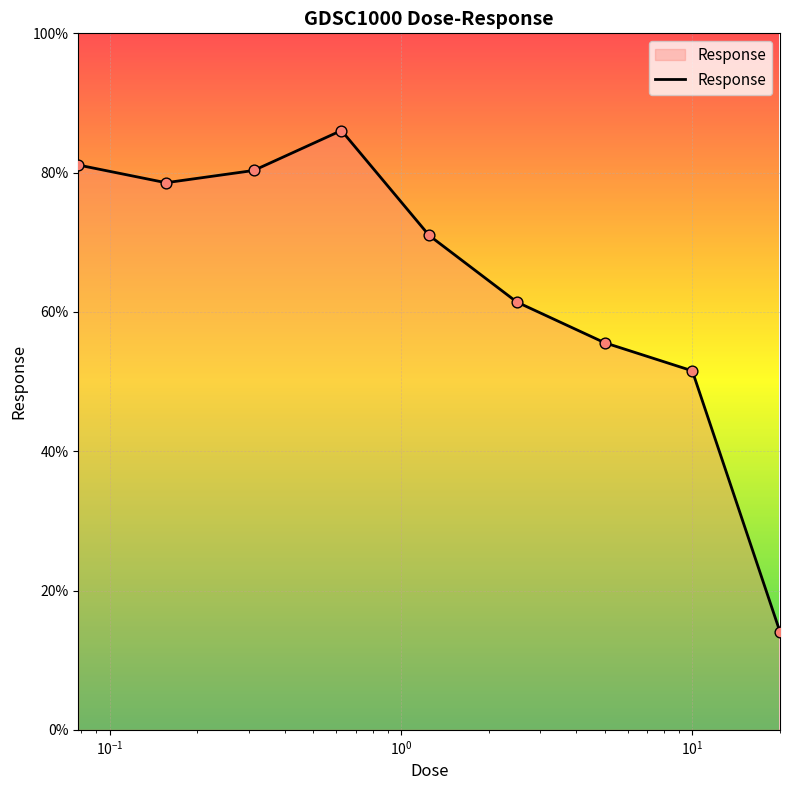

What is the minimum value shown in the chart?

14.1